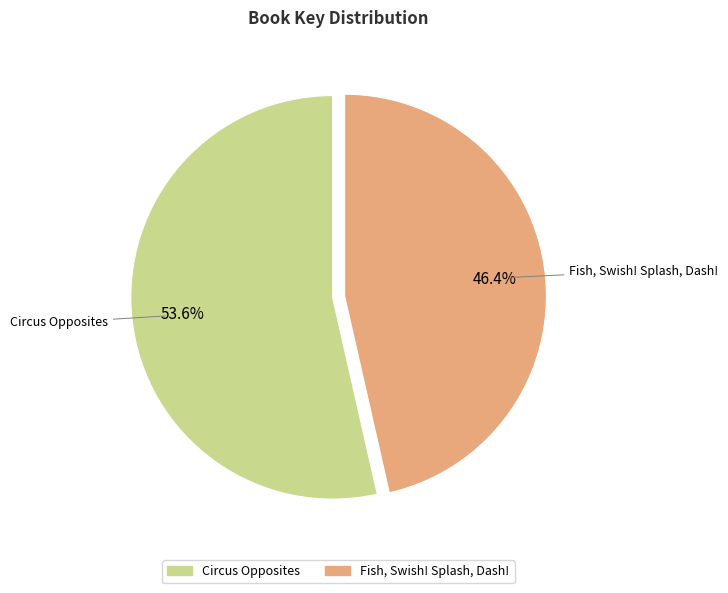

Is it true that Circus Opposites is 54% of the pie?

True